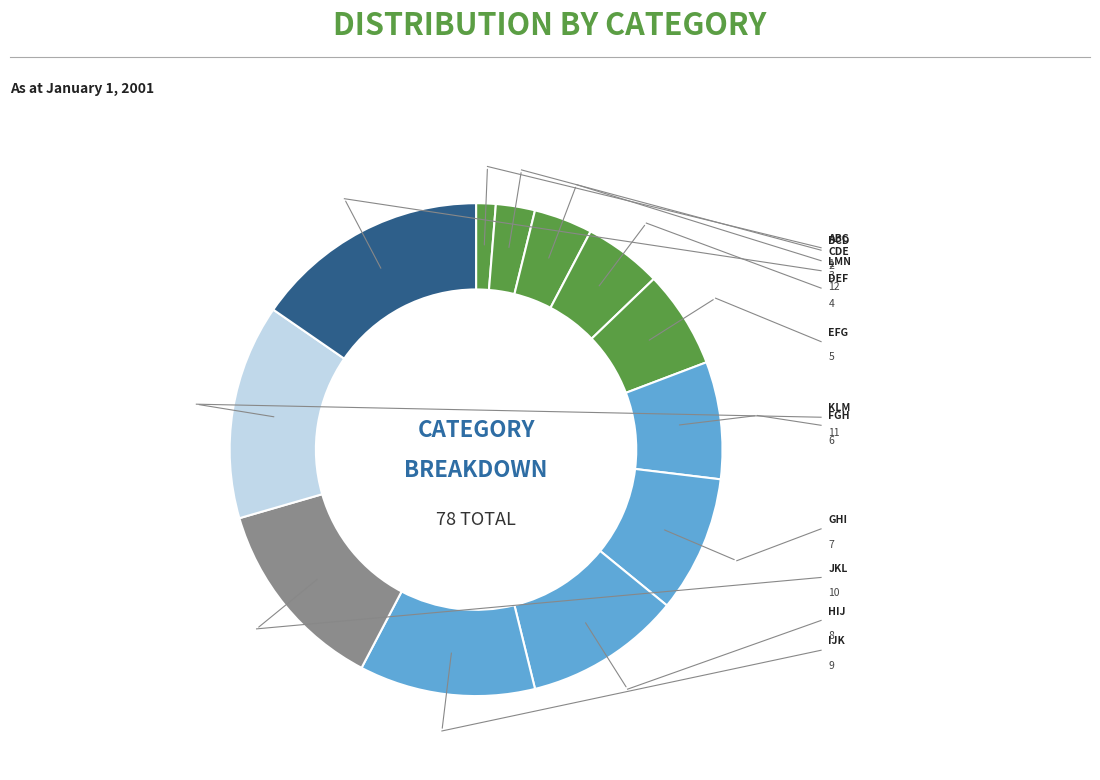

What is the change in value from CDE to GHI?

+4